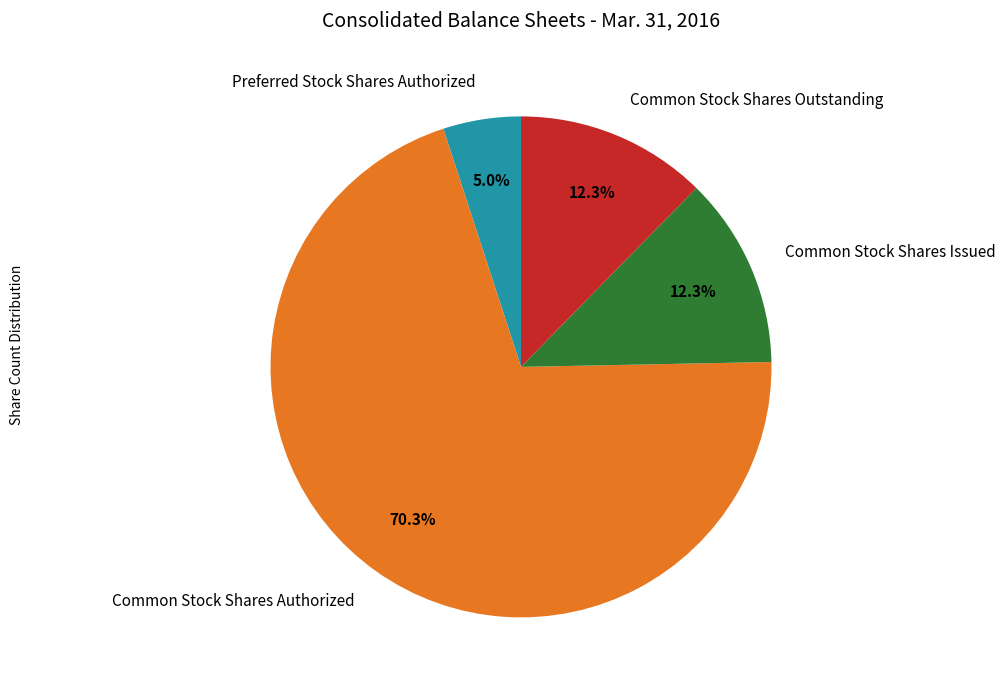

To the nearest percent, what is the difference between the Common Stock Shares Outstanding and Preferred Stock Shares Authorized slice percentages?

7%